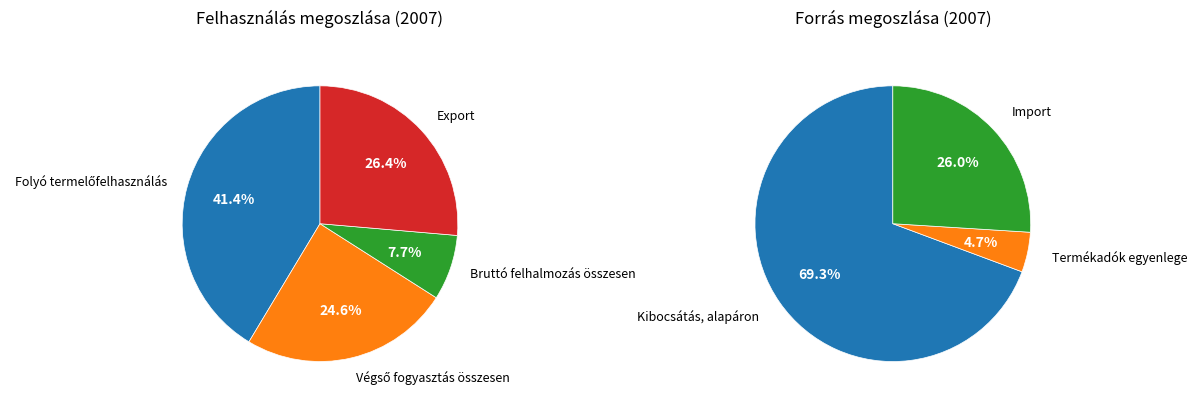

True or false: Végső fogyasztás összesen accounts for 31% of the total.

False